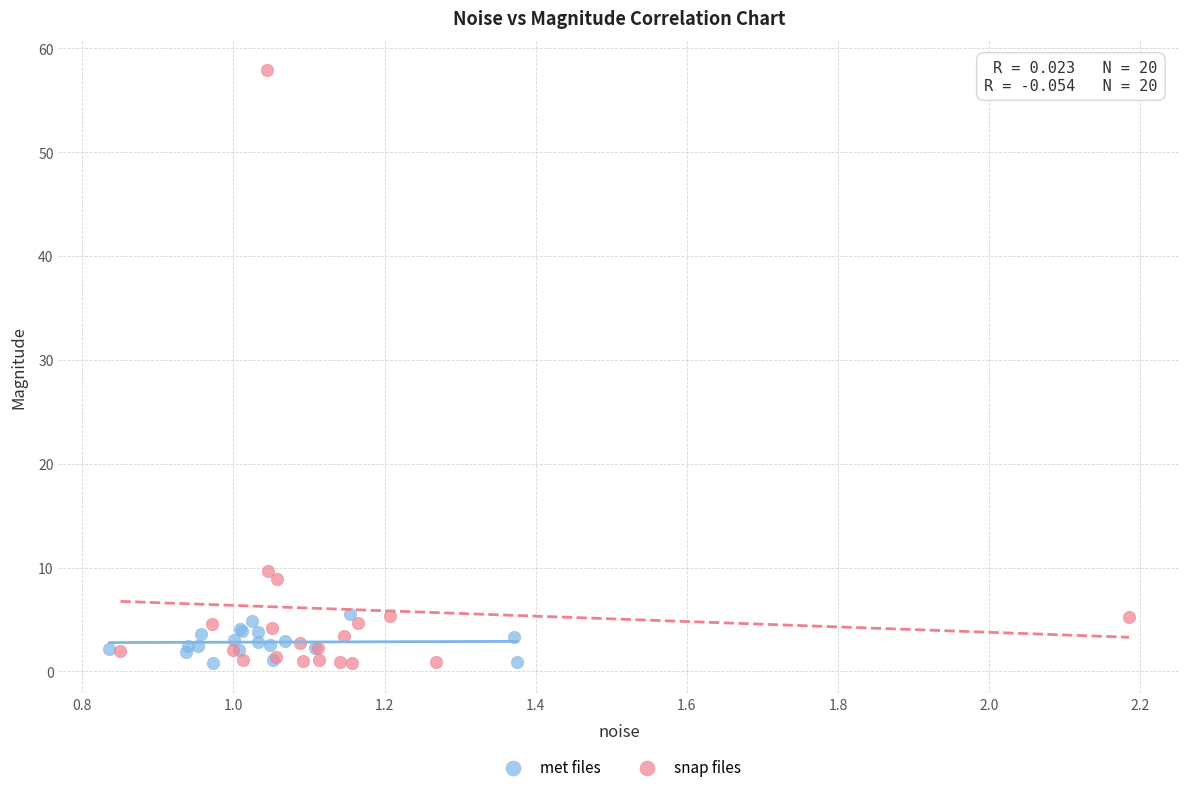

Which series has the widest spread of Y values?

snap files